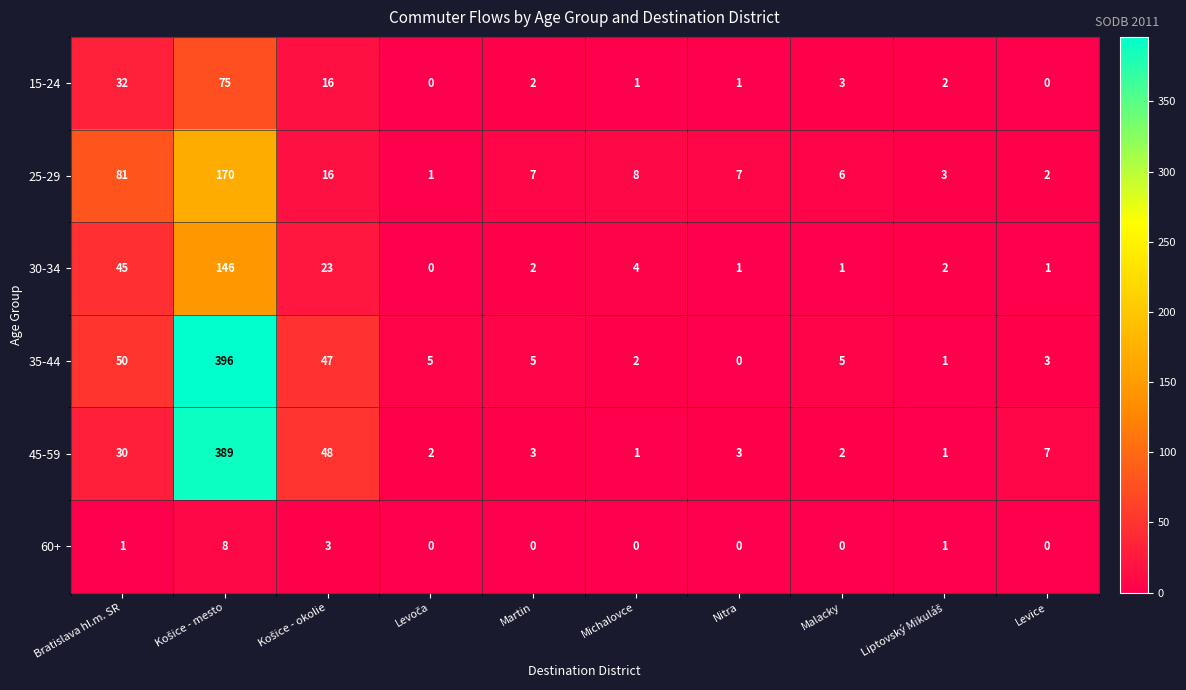

What is the sum of the 15-24 values at Bratislava hl.m. SR and Martin?

34